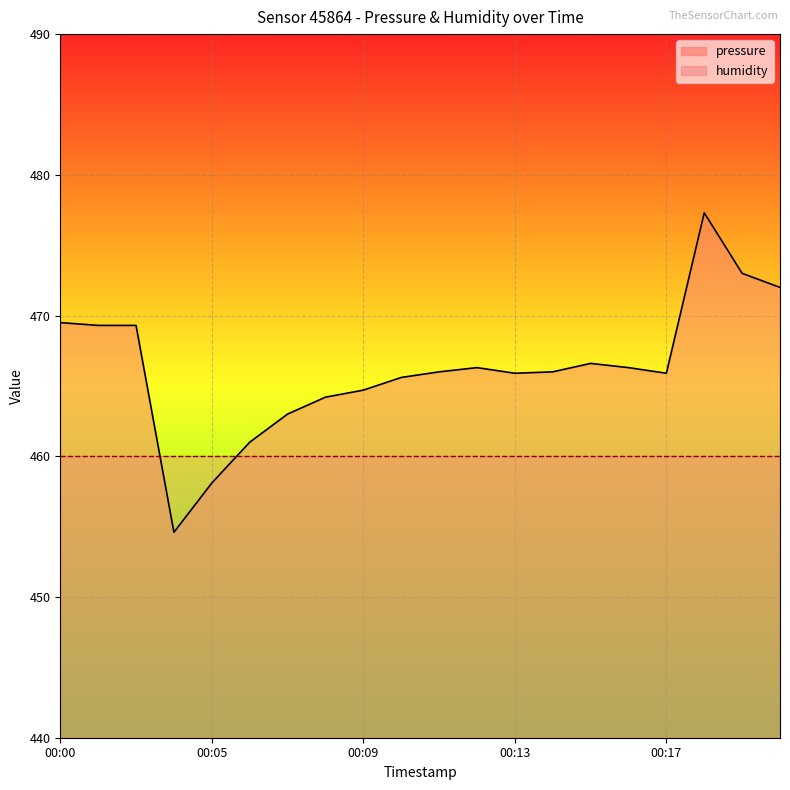

What is the difference between the values at 00:15 and 00:21?

5.4